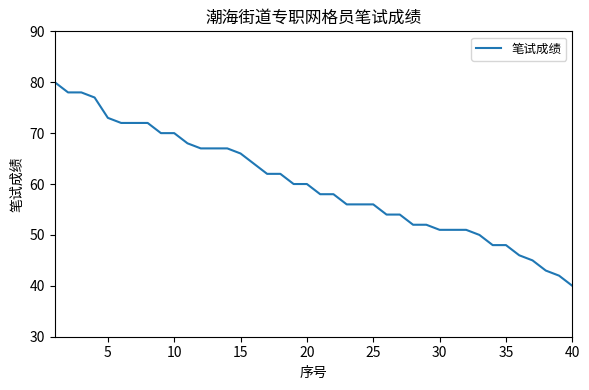

What is the maximum value shown in the chart?

80